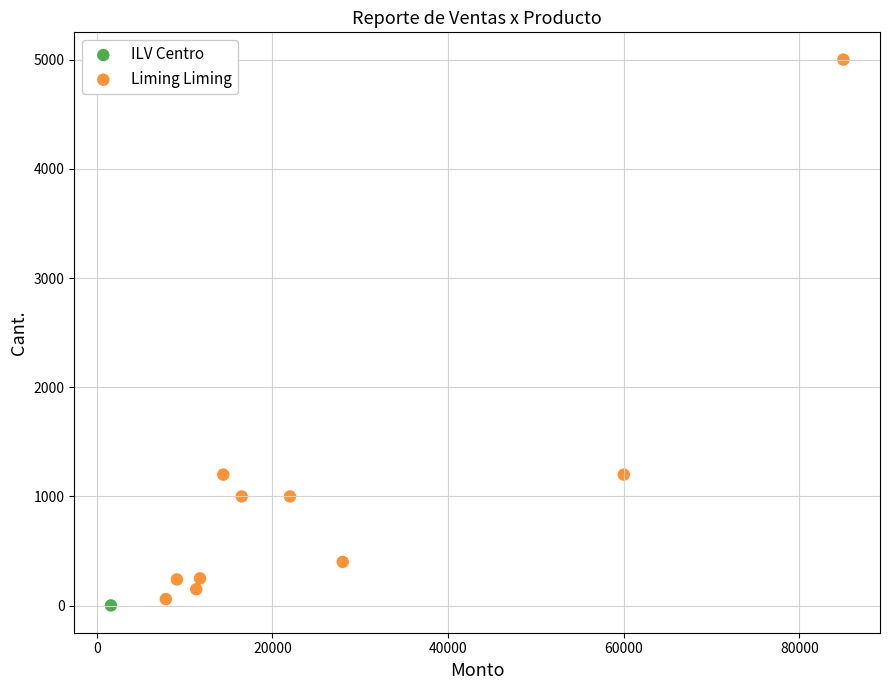

What are all the series names shown in the legend?

ILV Centro, Liming Liming